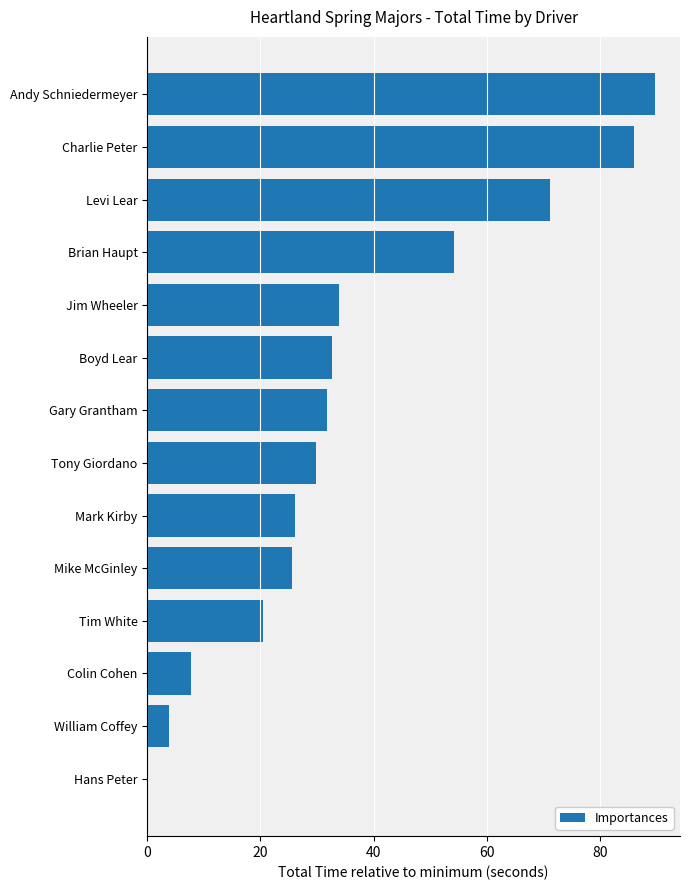

True or false: the data shows 26.2 at Mark Kirby.

True